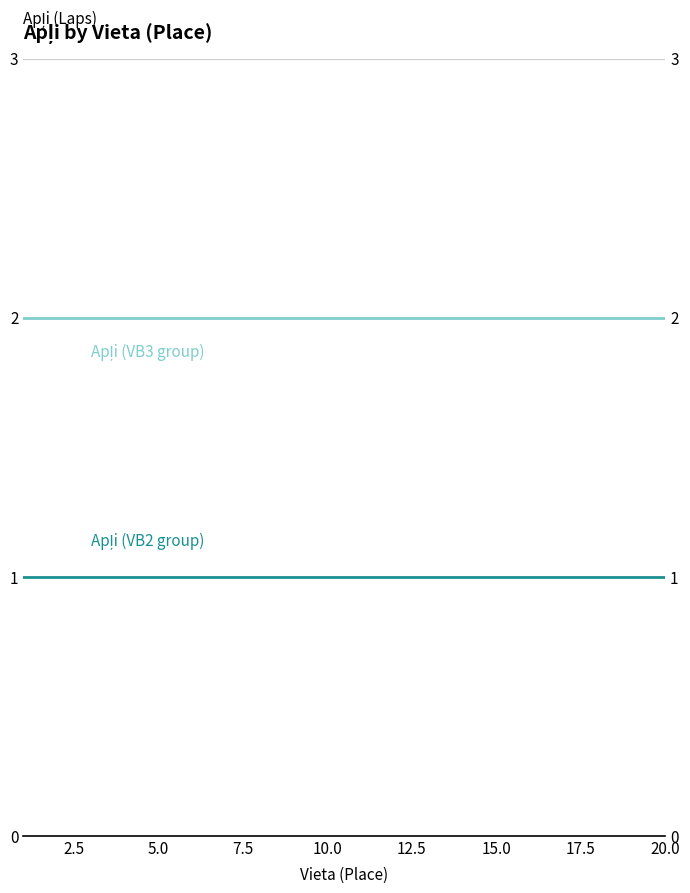

Does the chart have visible grid lines?

Yes